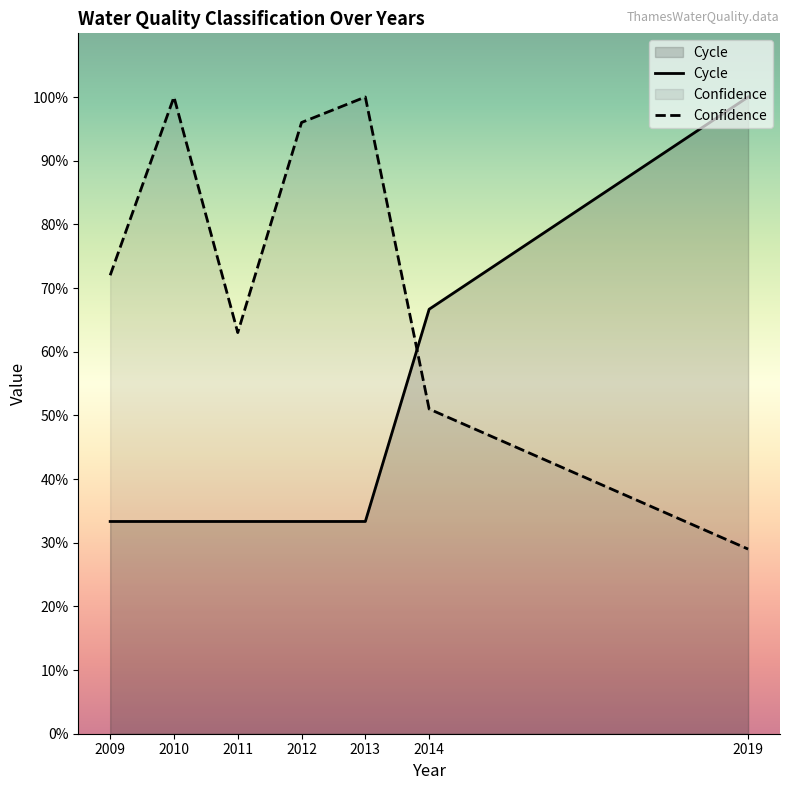

List the series in order of their overall mean, lowest first.

Cycle, Confidence